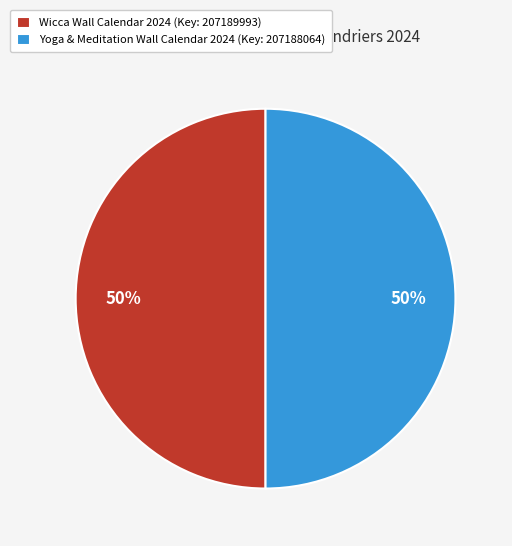

Is the sum of Wicca Wall Calendar 2024 (Key: 207189993) and Yoga & Meditation Wall Calendar 2024 (Key: 207188064) greater than half?

Yes